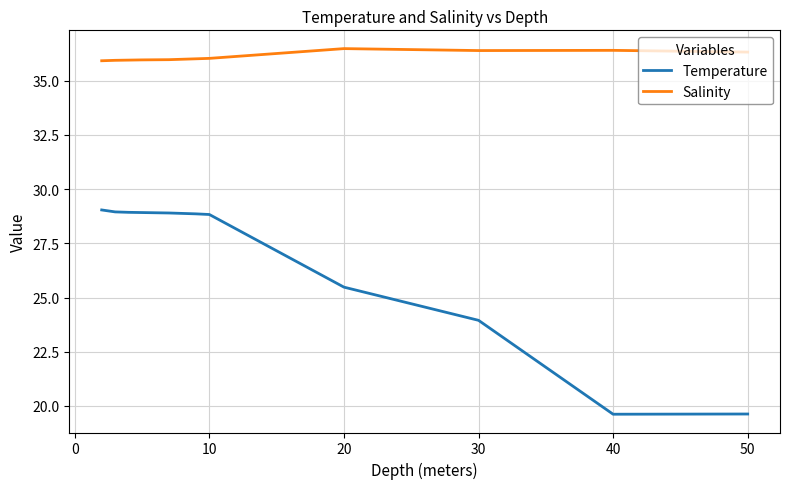

Which series has the widest spread of values?

Temperature